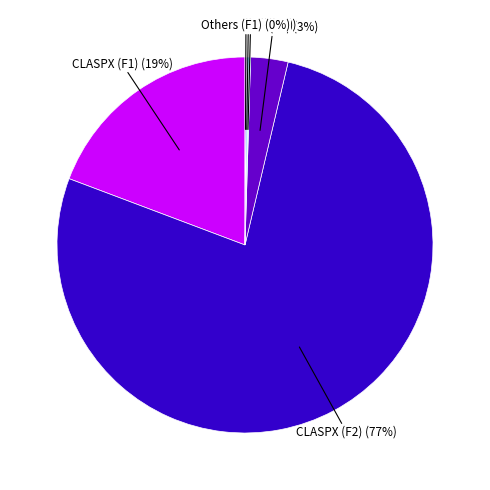

To the nearest percent, what is the average slice percentage?

17%